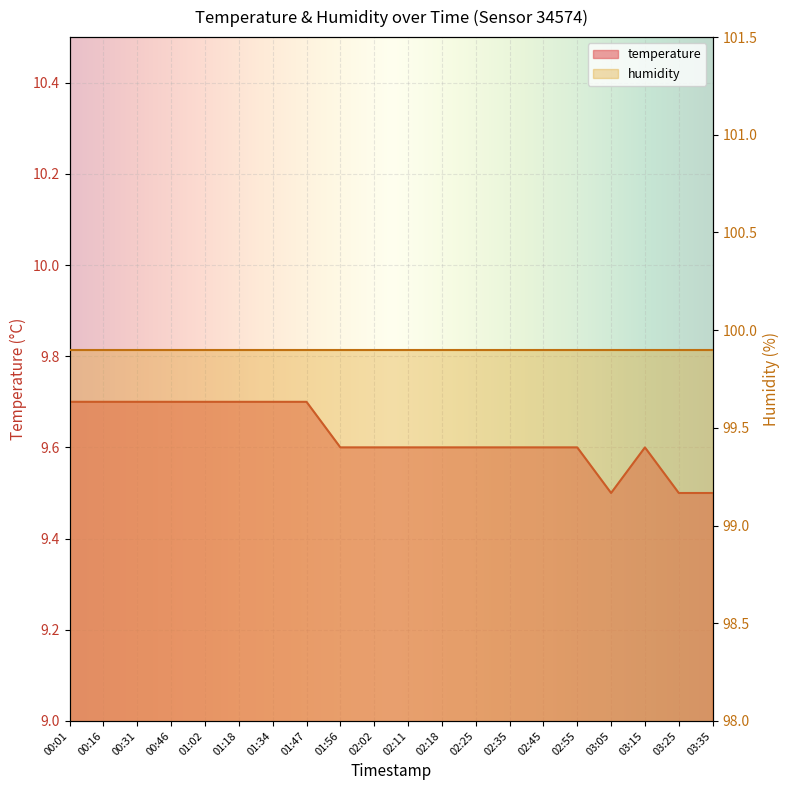

Reading right to left, list all the values displayed in this chart.

03:35=9.5	03:25=9.5	03:15=9.6	03:05=9.5	02:55=9.6	02:45=9.6	02:35=9.6	02:25=9.6	02:18=9.6	02:11=9.6	02:02=9.6	01:56=9.6	01:47=9.7	01:34=9.7	01:18=9.7	01:02=9.7	00:46=9.7	00:31=9.7	00:16=9.7	00:01=9.7